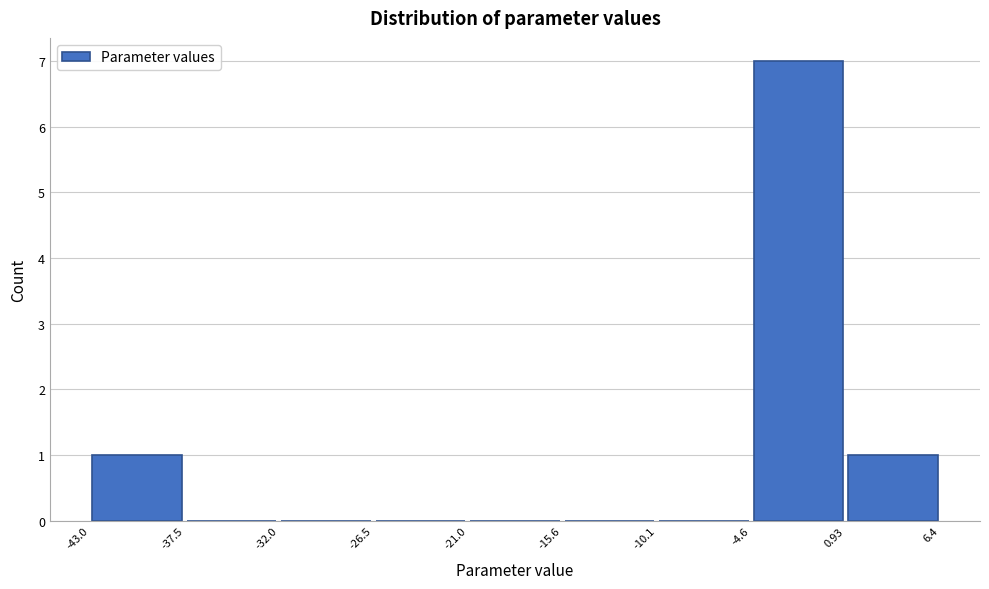

Reading left to right, transcribe this chart: for each bar, give the range it covers on the x-axis and its height. The values are not printed on the chart, so give them approximately, as read against the axis.

-43.0 to -37.5: 1
-37.5 to -32.0: 0
-32.0 to -26.5: 0
-26.5 to -21.0: 0
-21.0 to -15.6: 0
-15.6 to -10.1: 0
-10.1 to -4.6: 0
-4.6 to 0.93: 7
0.93 to 6.4: 1